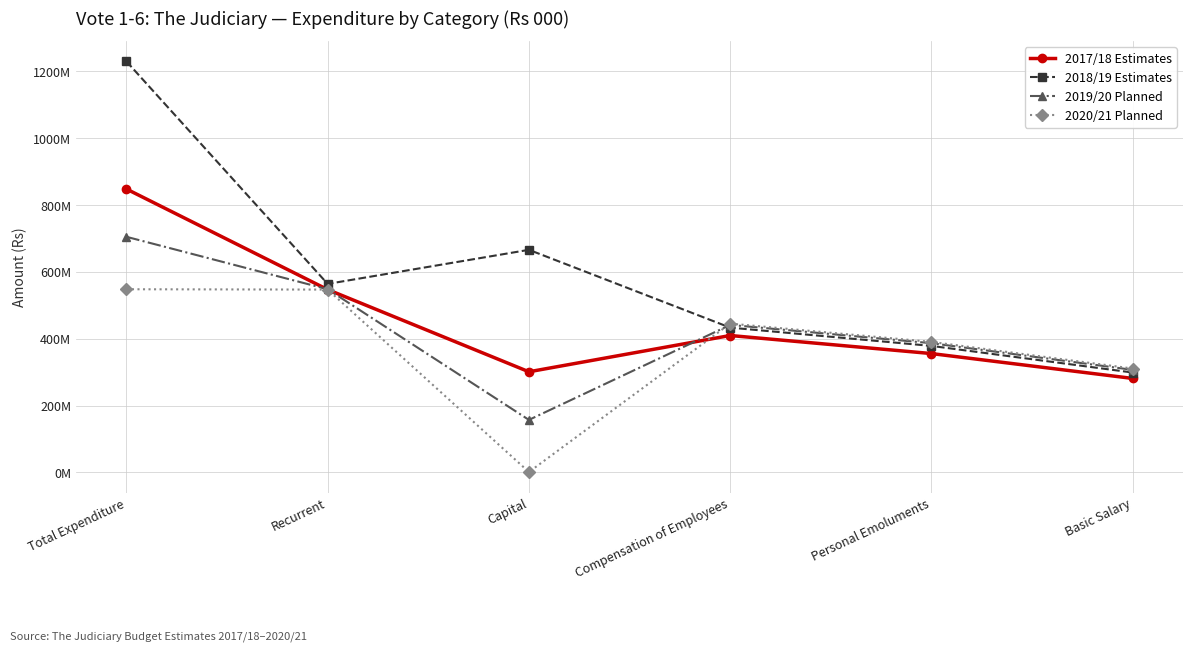

Reading left to right, extract all data points from this chart.

2017/18 Estimates: Total Expenditure=848000000	Recurrent=547000000	Capital=301000000	Compensation of Employees=409573000	Personal Emoluments=355519000	Basic Salary=281076000
2018/19 Estimates: Total Expenditure=1230000000	Recurrent=564000000	Capital=666000000	Compensation of Employees=433175000	Personal Emoluments=378420000	Basic Salary=298745000
2019/20 Planned: Total Expenditure=705000000	Recurrent=548000000	Capital=157000000	Compensation of Employees=441300000	Personal Emoluments=386544999	Basic Salary=306769999
2020/21 Planned: Total Expenditure=548000000	Recurrent=547000000	Capital=1000000	Compensation of Employees=445199999	Personal Emoluments=390444997	Basic Salary=310669997